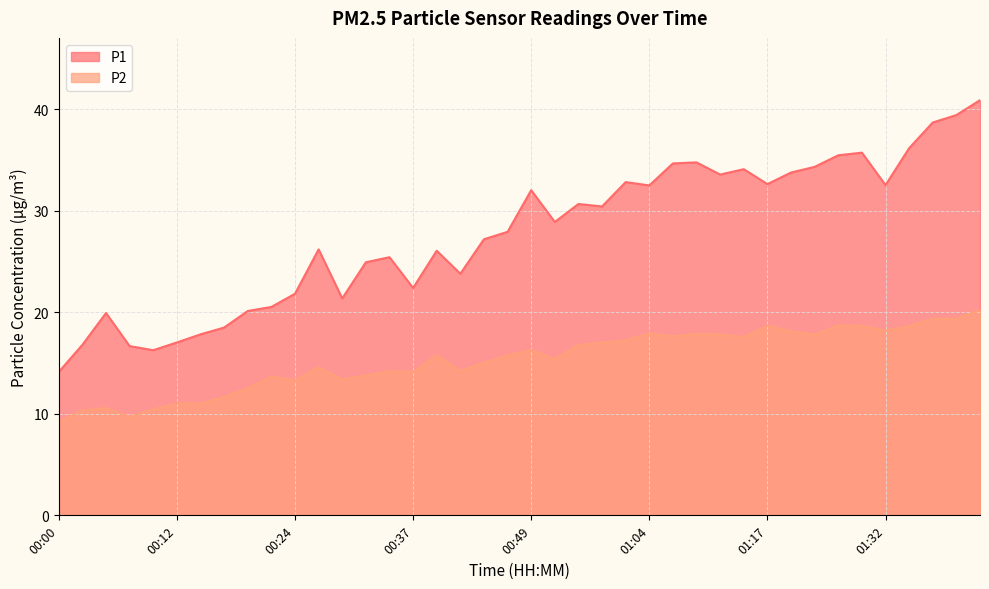

How many series are shown in this chart?

2